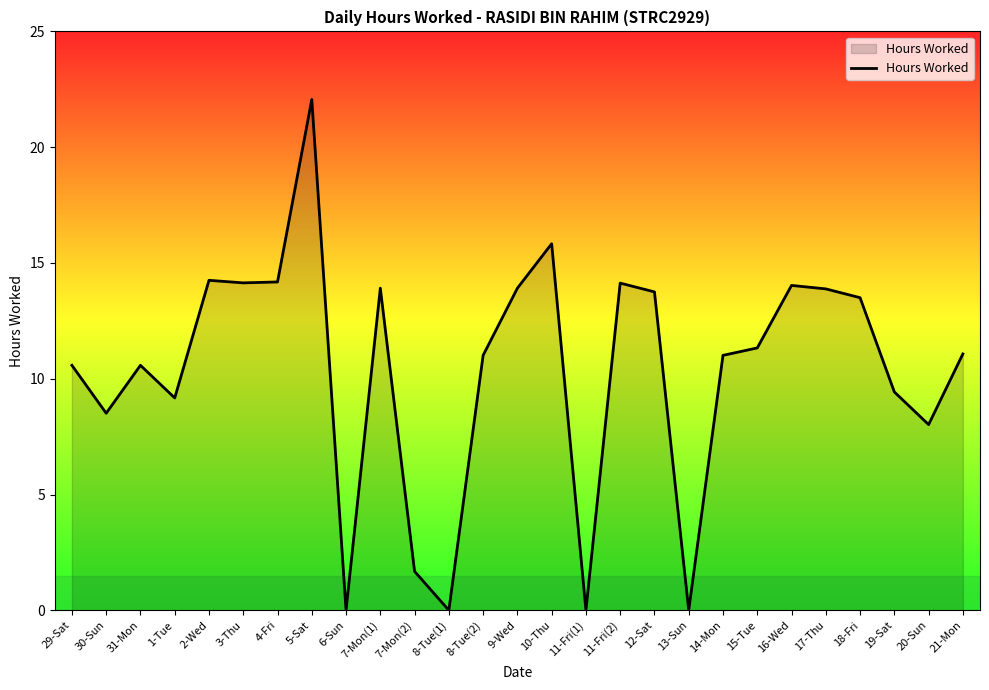

What is the maximum value shown in the chart?

22.1